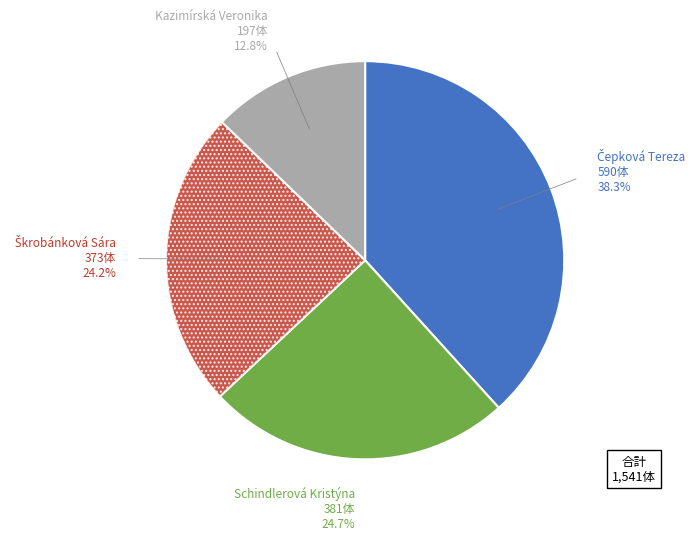

Is there any slice that represents more than half of the pie?

No